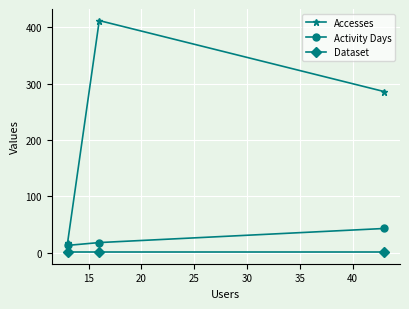

Which series has the widest spread of values?

Accesses